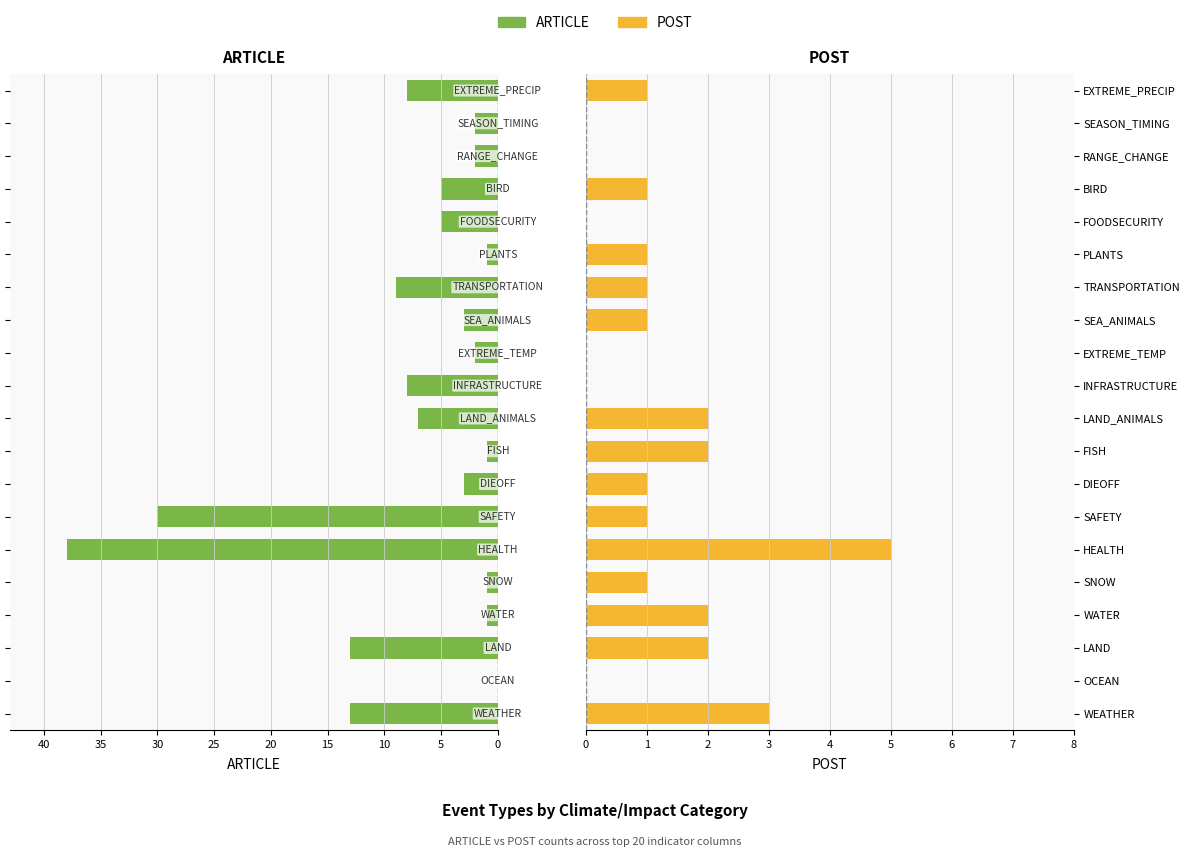

How many positive values does the ARTICLE series have?

19